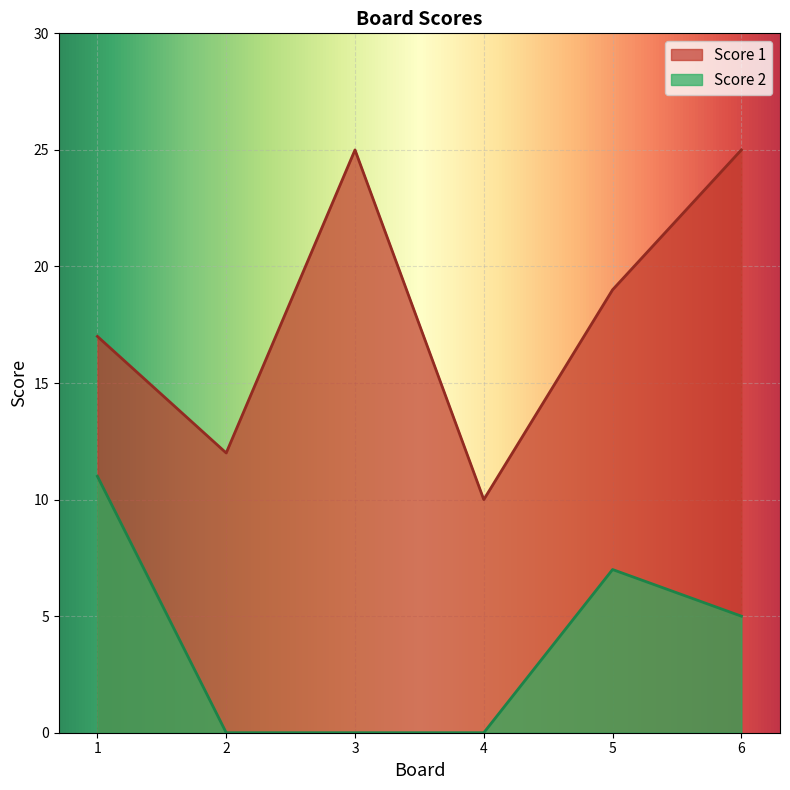

True or false: Score 1 and Score 2 intersect in this chart.

False